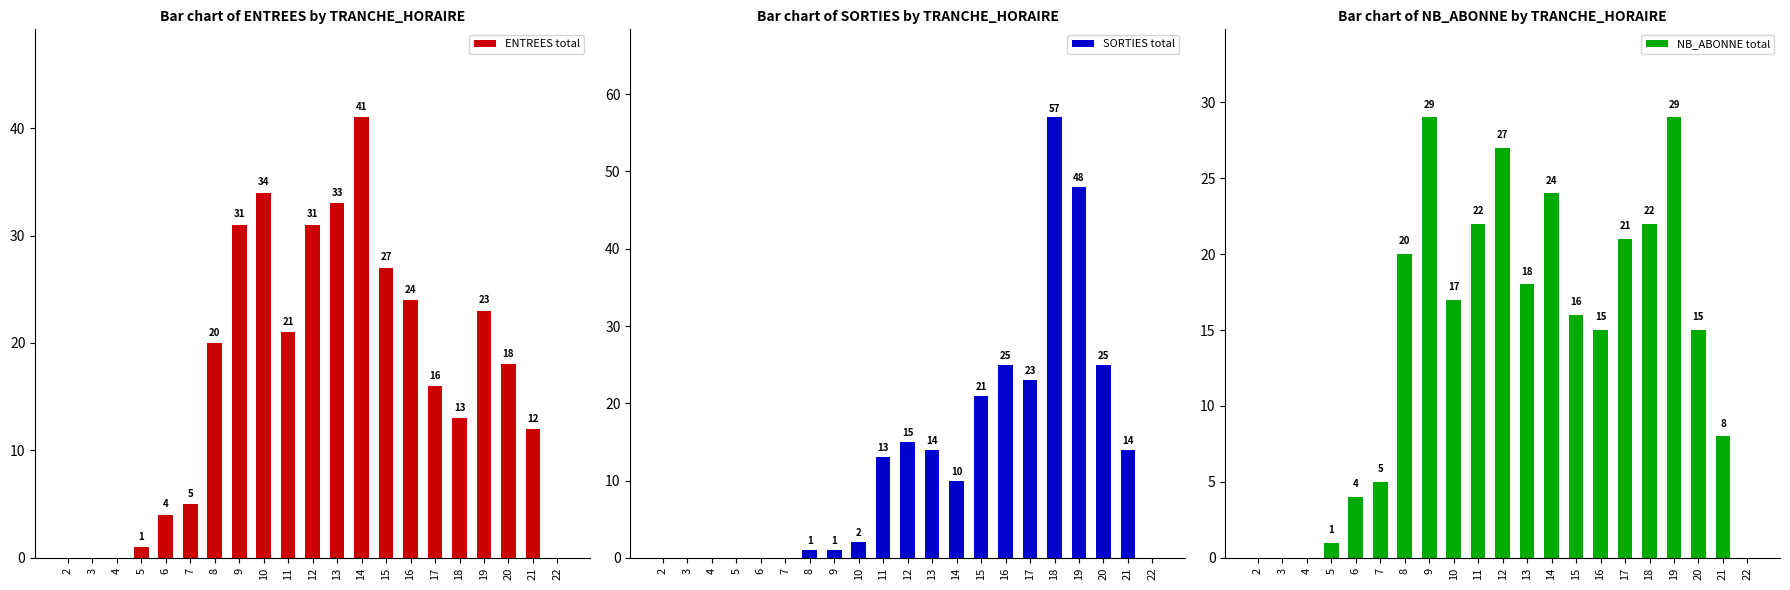

List the series in order of their peak value, lowest first.

NB_ABONNE total, ENTREES total, SORTIES total